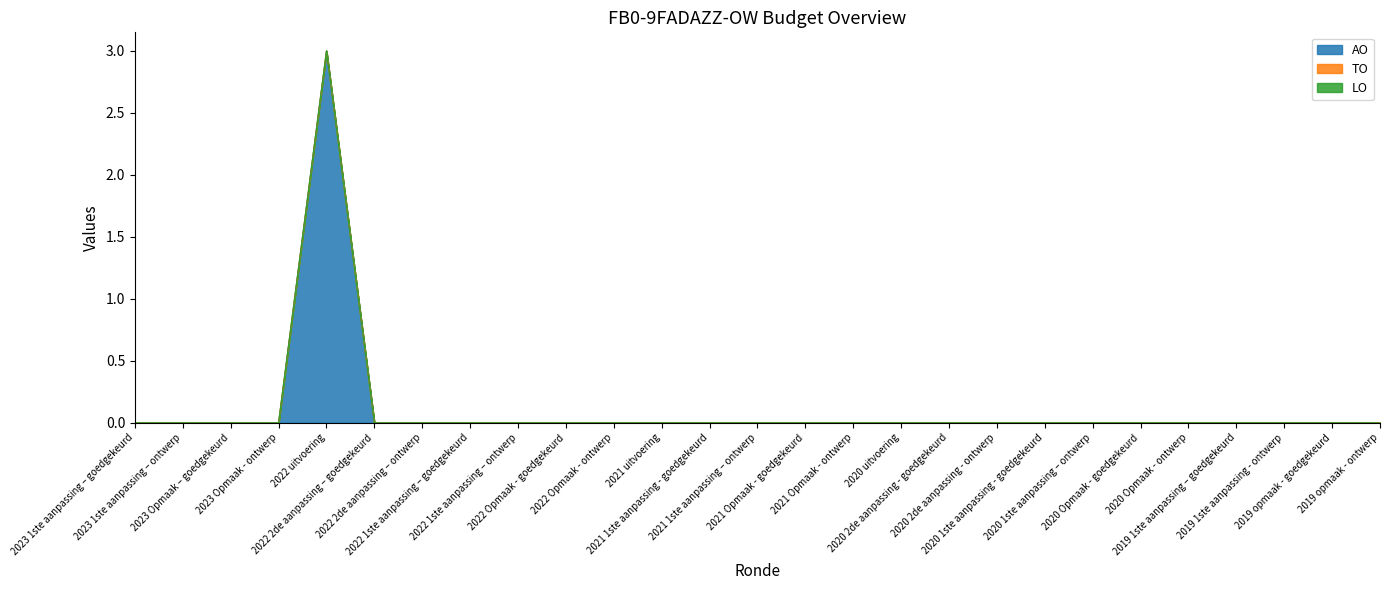

Does the chart display data point markers on the line(s)?

No